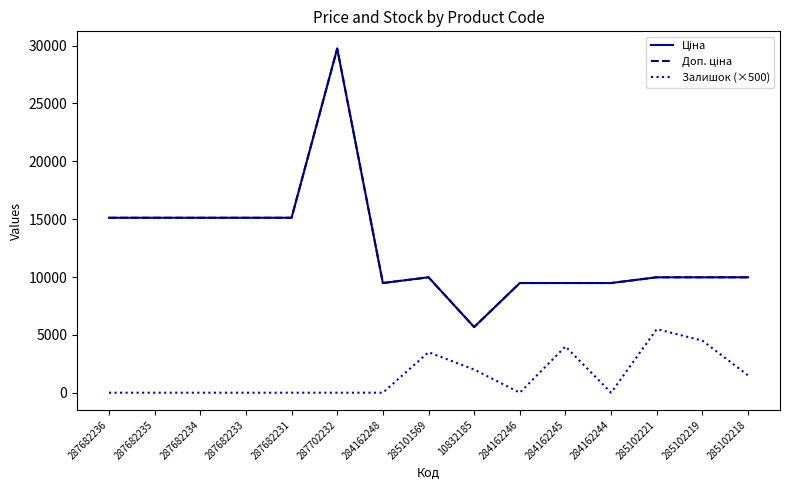

At which category is the sum across all series the highest?

287702232